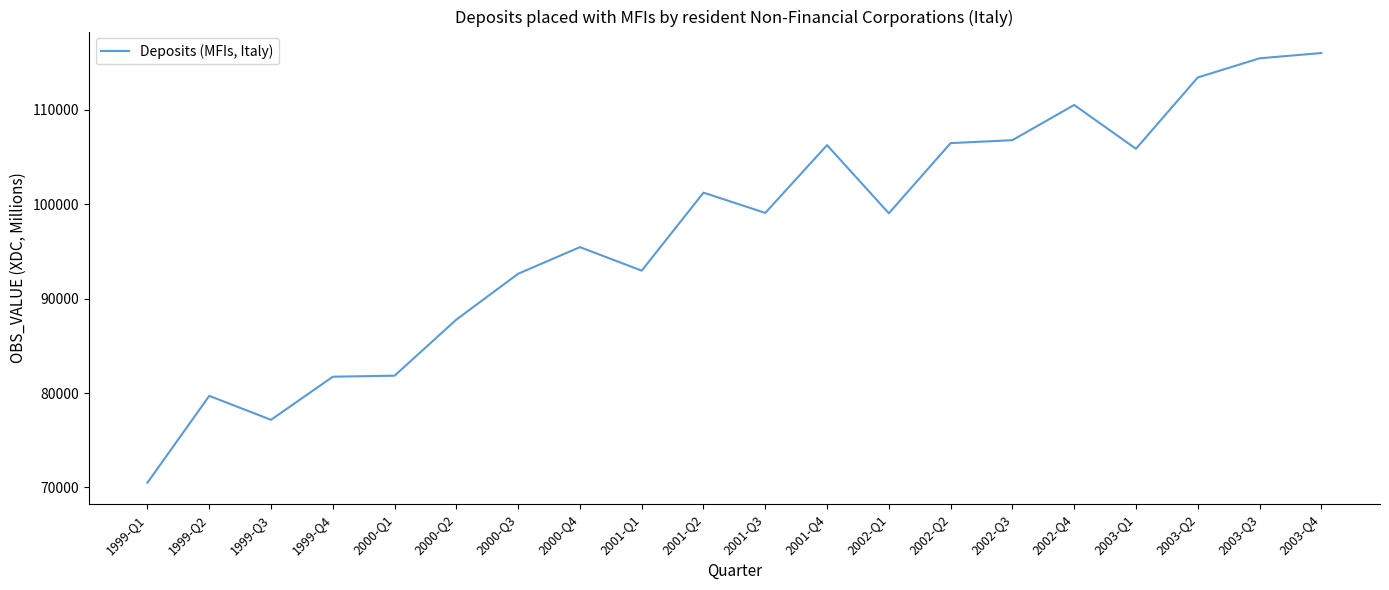

Is it true that the value at 2002-Q2 is 26539?

False